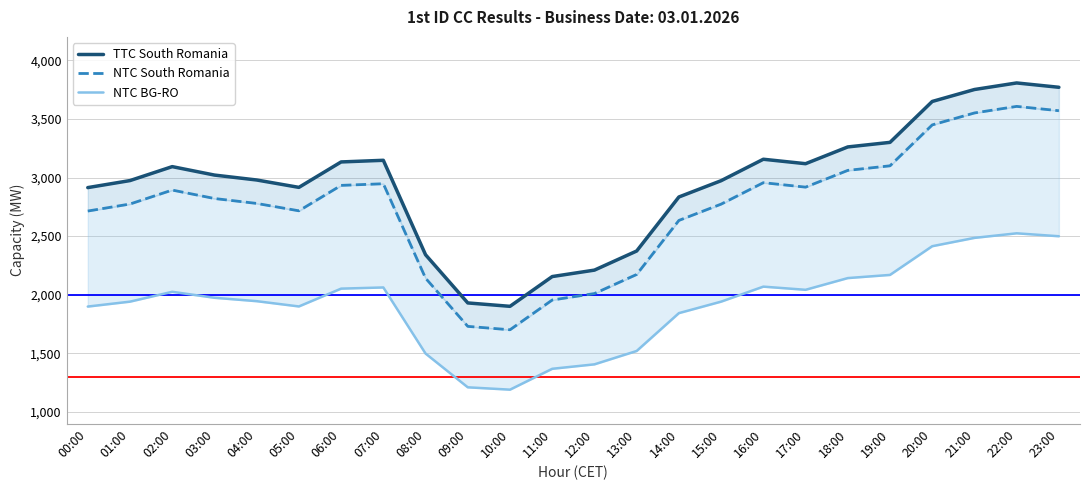

What is the maximum value shown in the chart?

3807